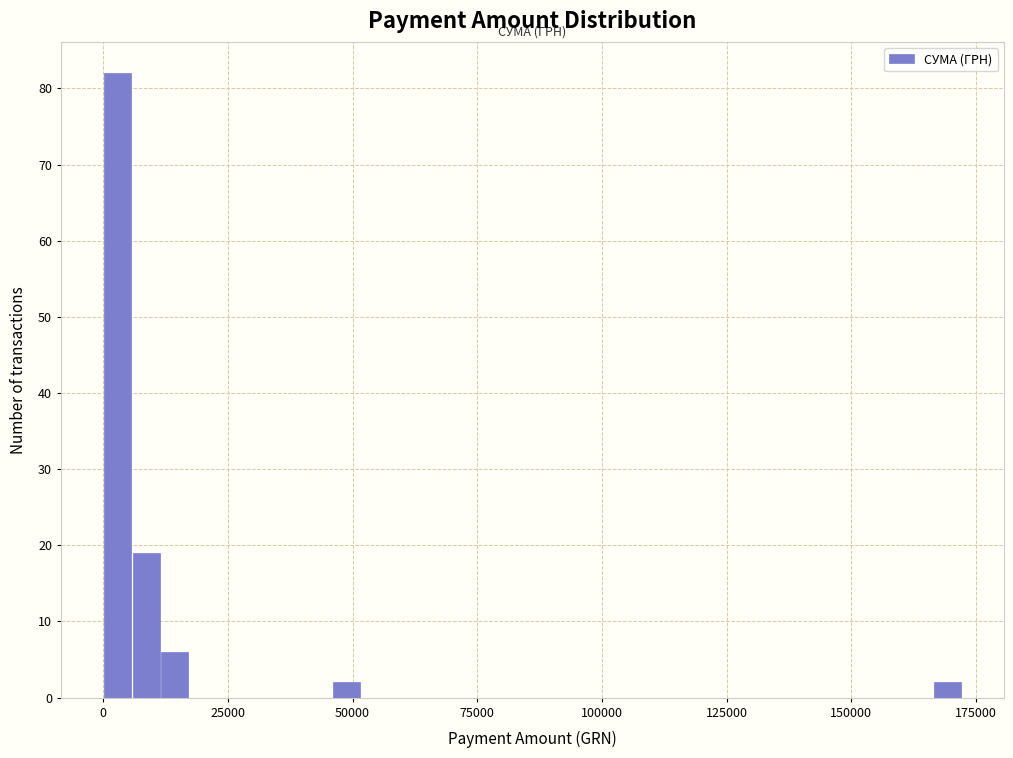

Read against the x-axis, roughly where is the centre of the tallest bar?

5000